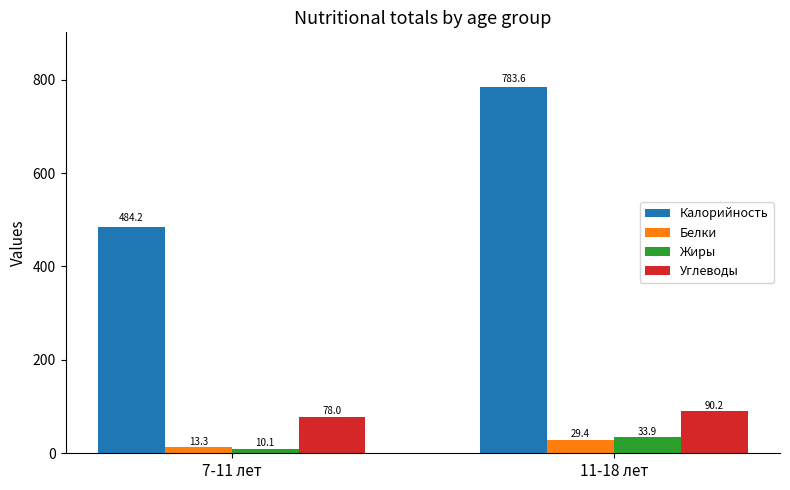

How many bars are there in total?

8